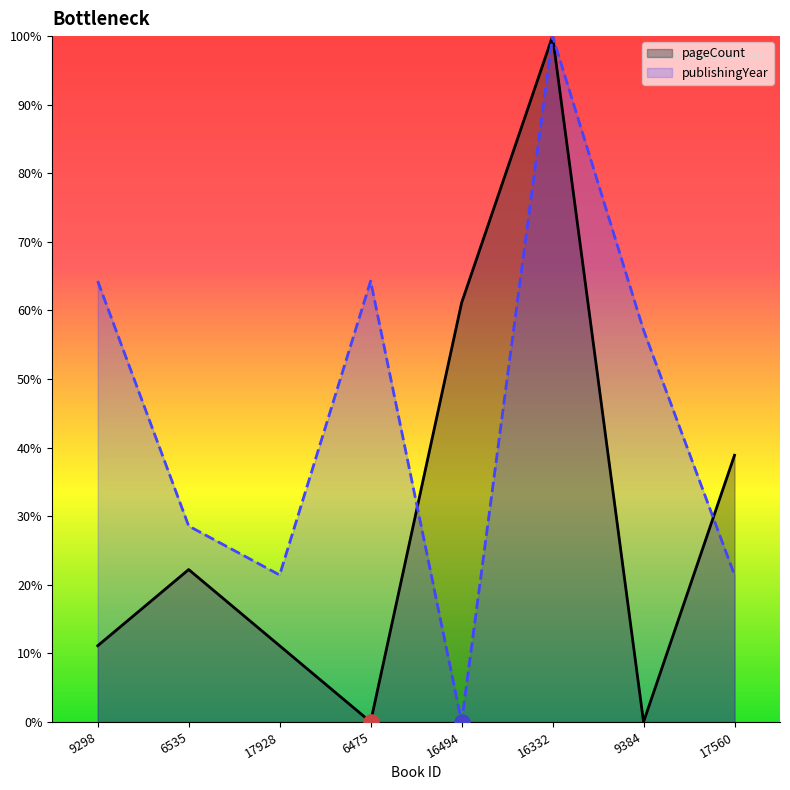

At how many categories does at least one series exceed 0?

8